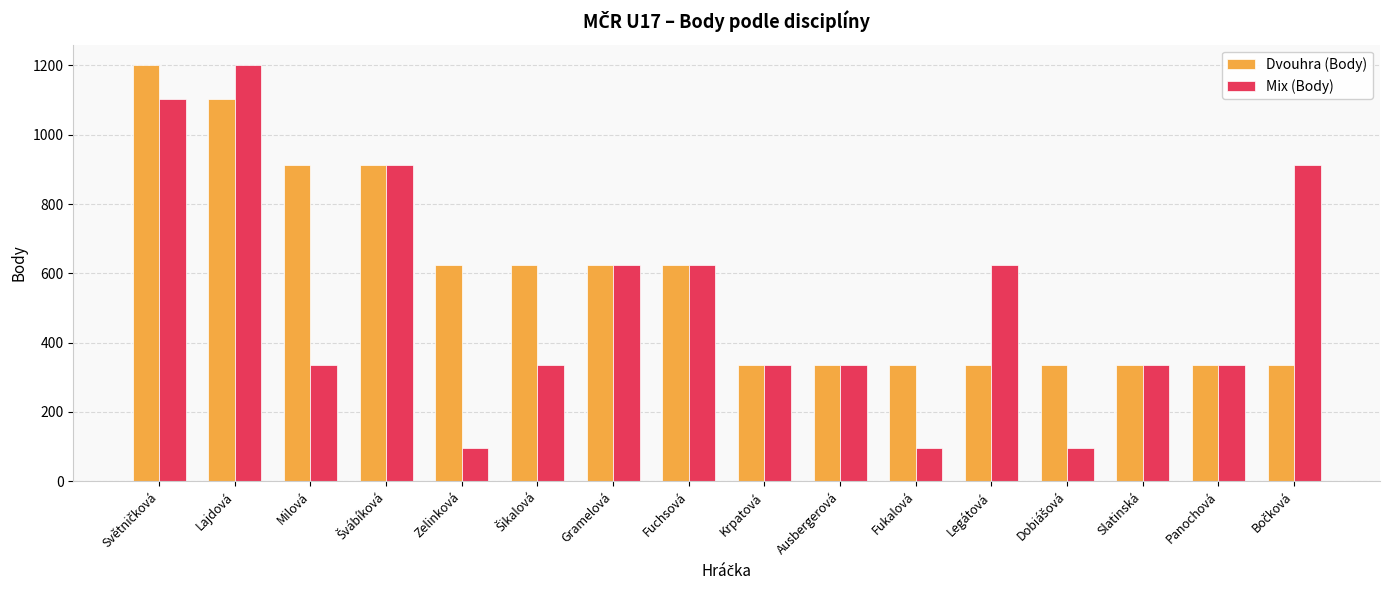

Is it true that Dvouhra (Body) equals 336 at Fukalová?

True